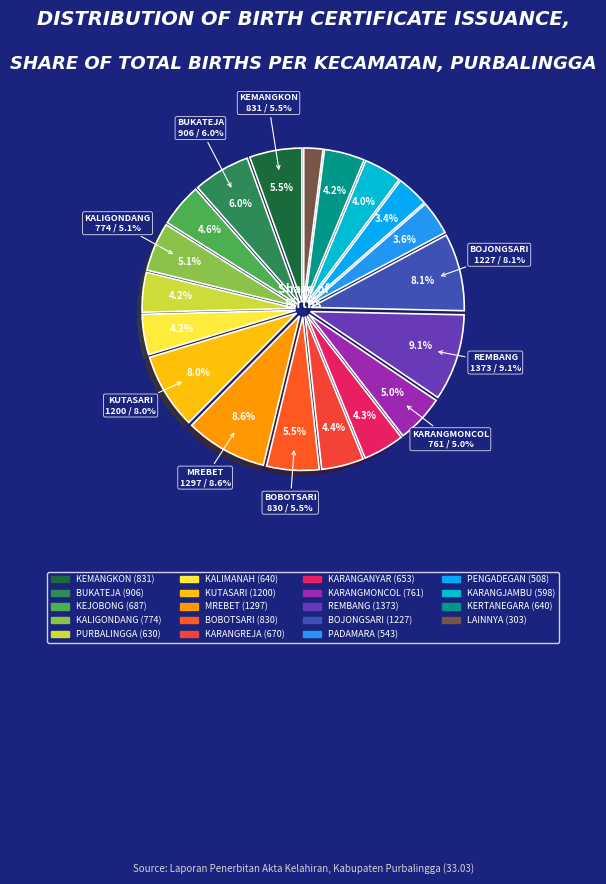

What percentage is the KARANGANYAR slice, to the nearest percent?

4%